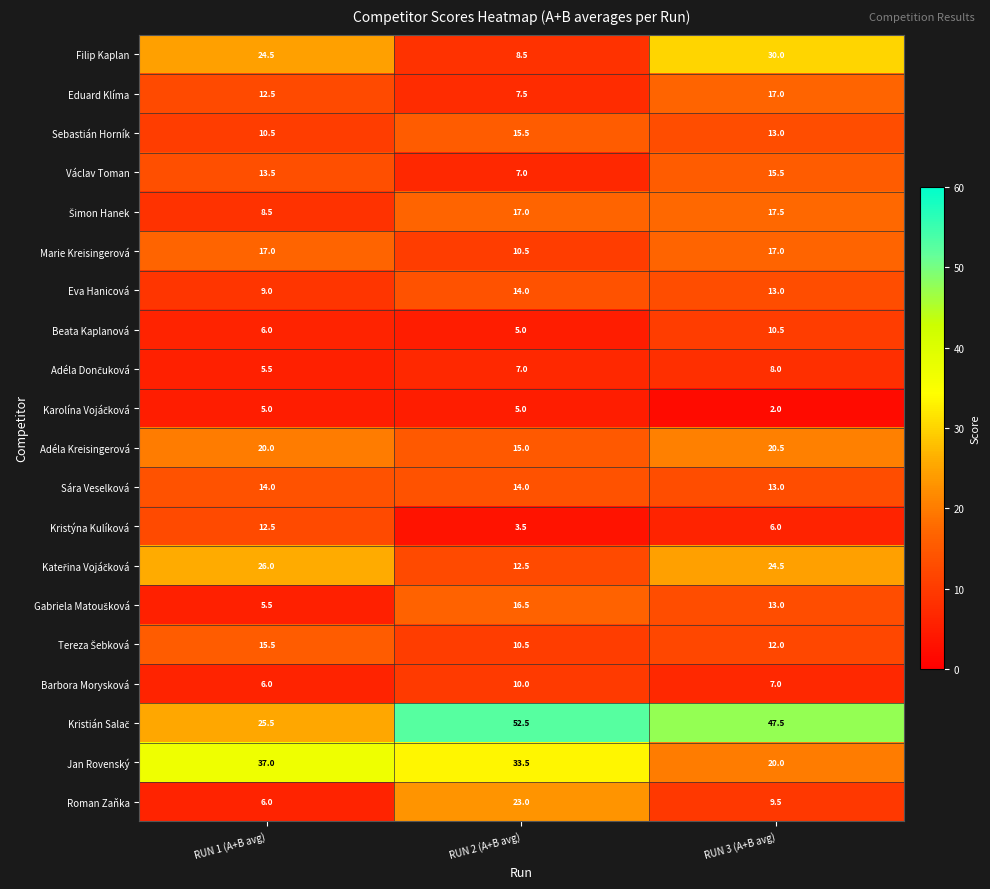

What is the difference between the Eva Hanicová values at RUN 1 (A+B avg) and RUN 3 (A+B avg)?

4.0